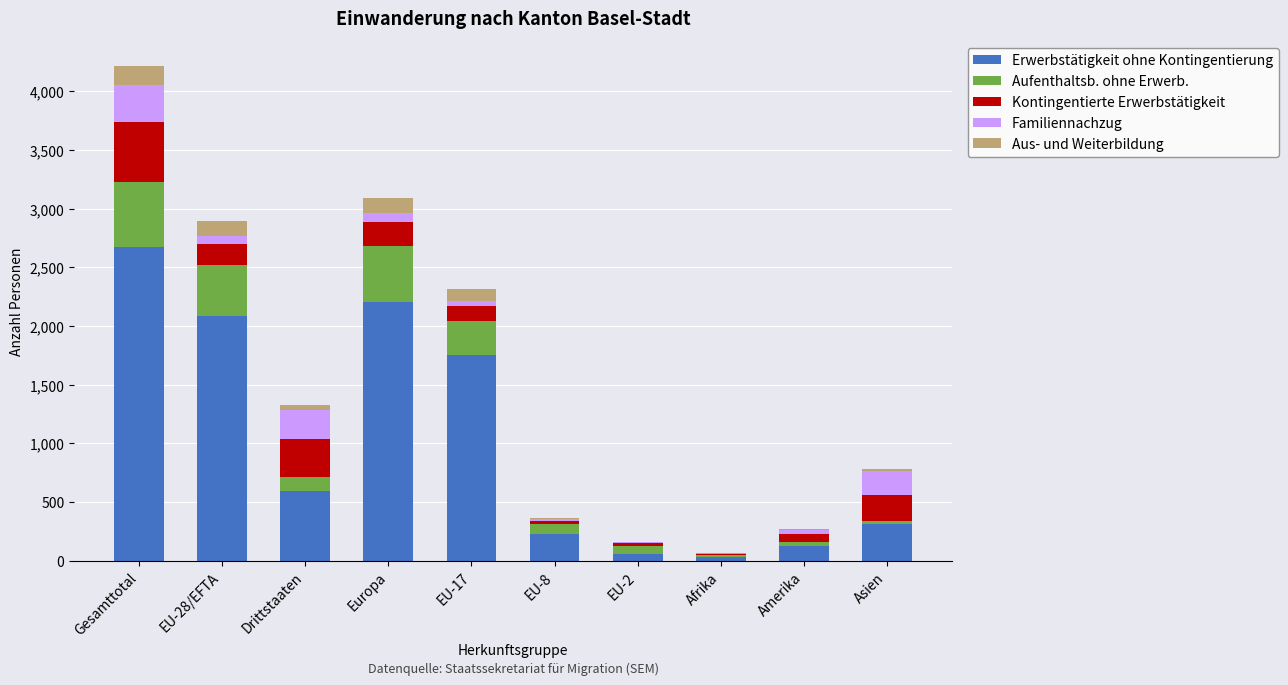

How many categories are shown in the chart?

10